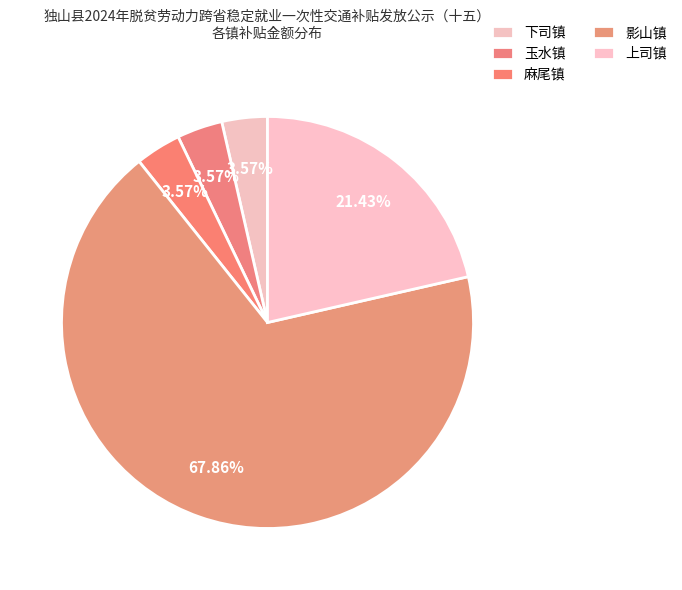

Does any single category account for the majority?

Yes